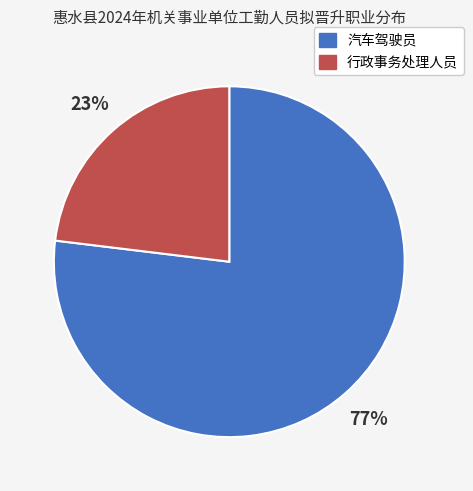

Between 行政事务处理人员 and 汽车驾驶员, which is larger?

汽车驾驶员